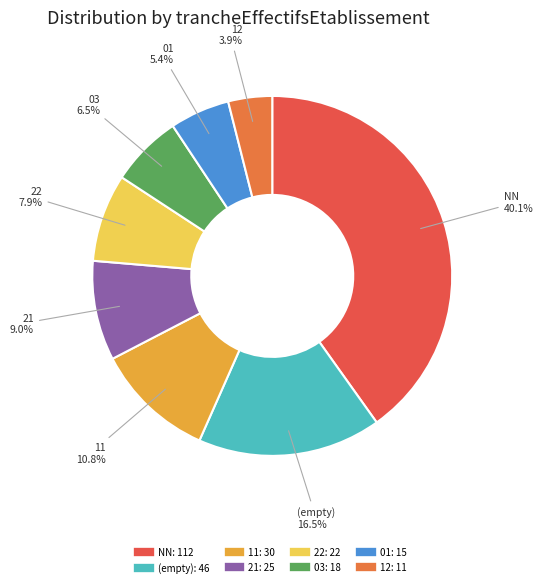

What is the smallest slice in the pie chart?

12